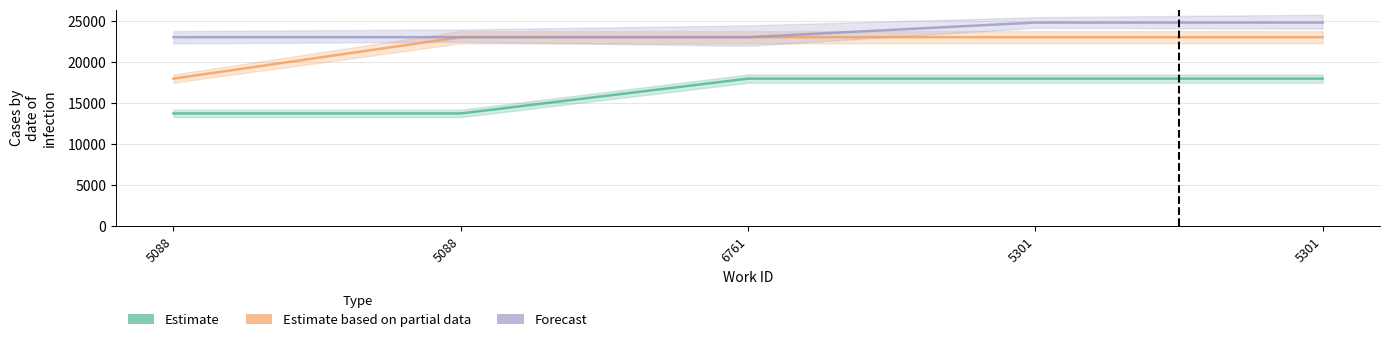

Which series has the largest range (max minus min)?

Estimate based on partial data